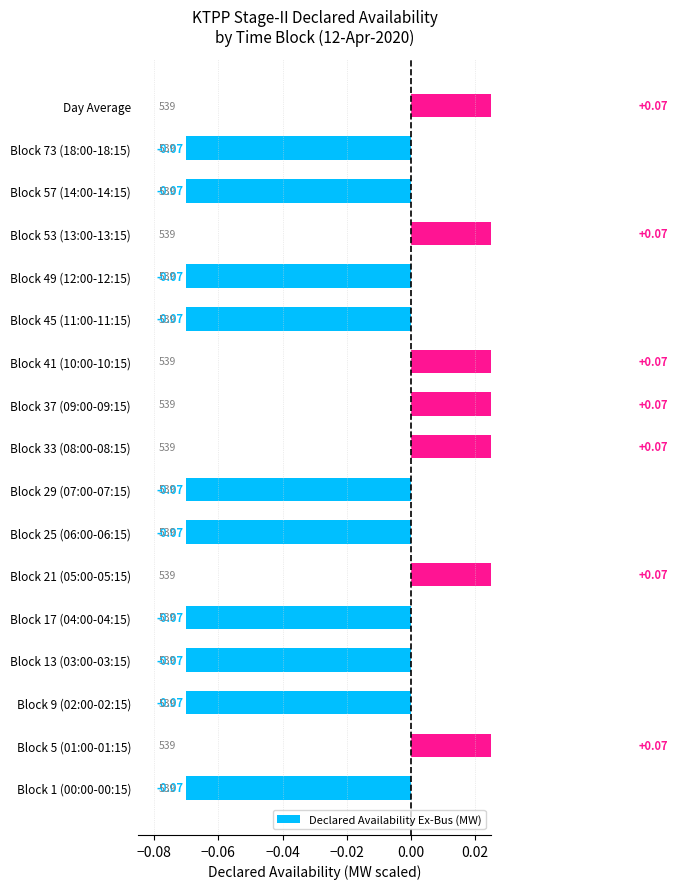

The value at Block 21 (05:00-05:15) is 0.1. True or false?

True